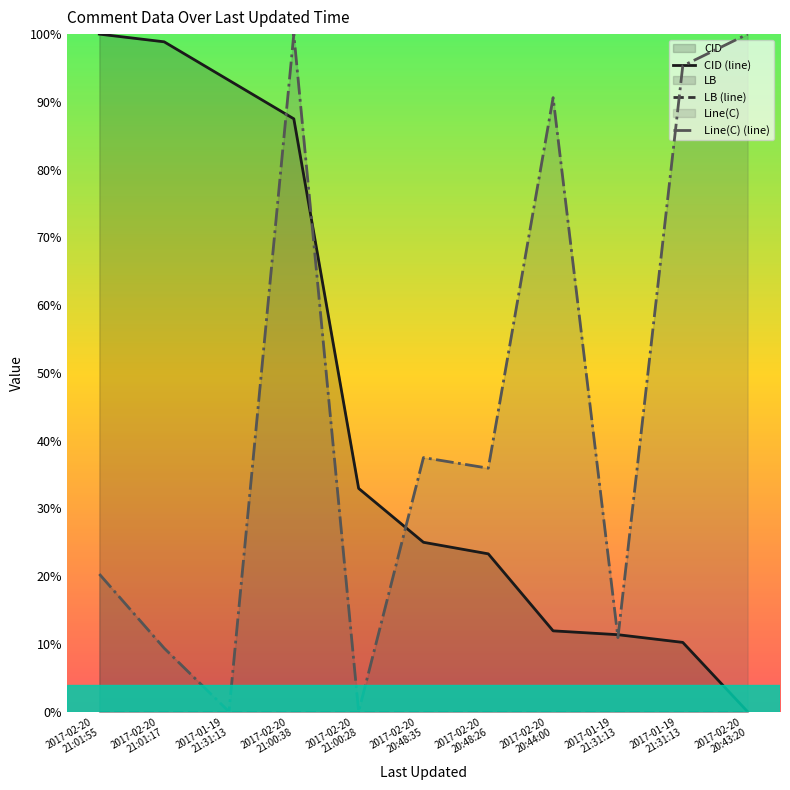

True or false: LB (line) has a value of 0.0 at 2017-01-19
21:31:13.

True